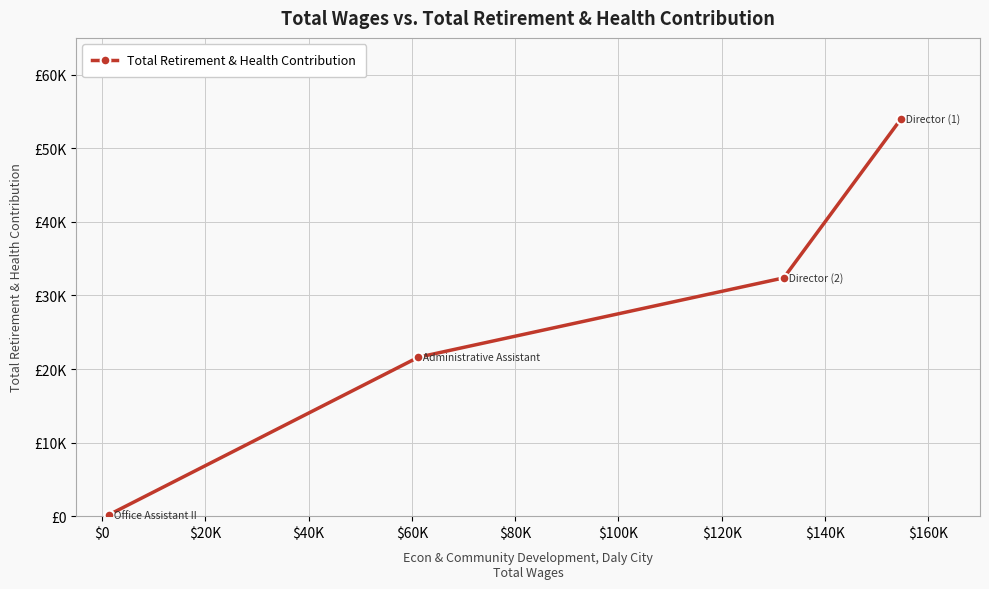

Does the chart have visible grid lines?

Yes